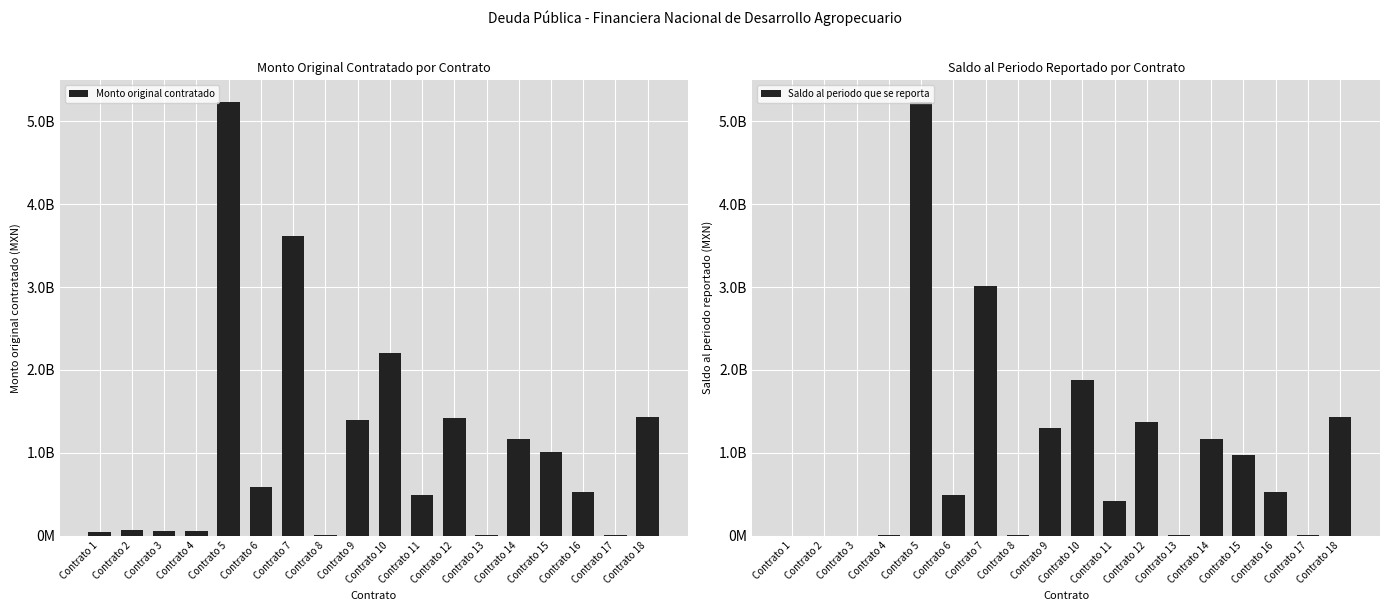

Which category has the lowest value in the Monto original contratado series?

Contrato 17